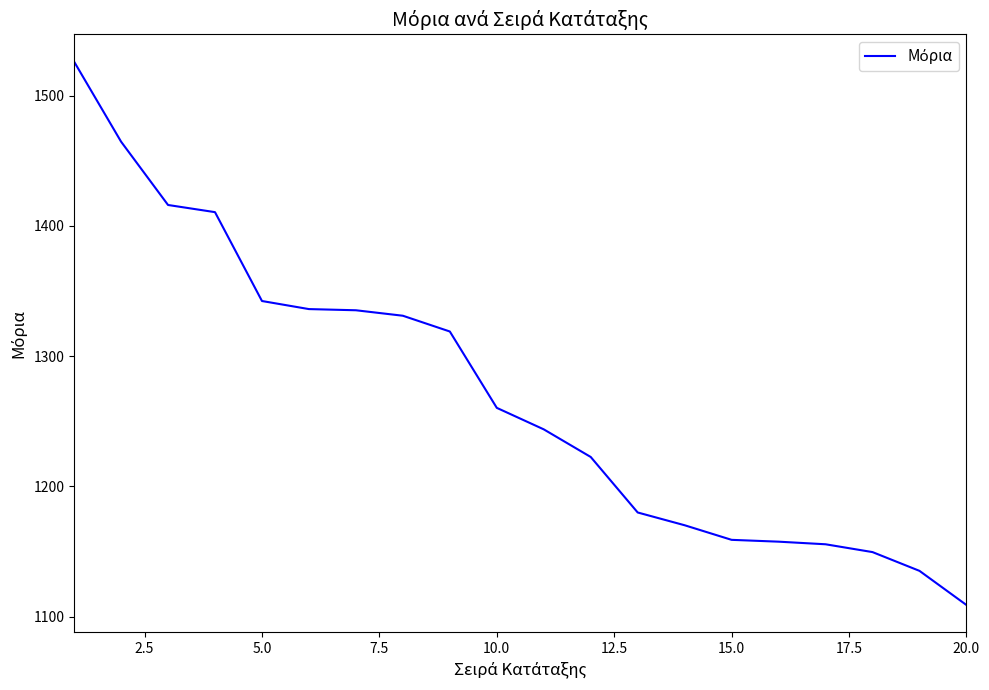

What is the difference between the maximum and minimum values?

417.0